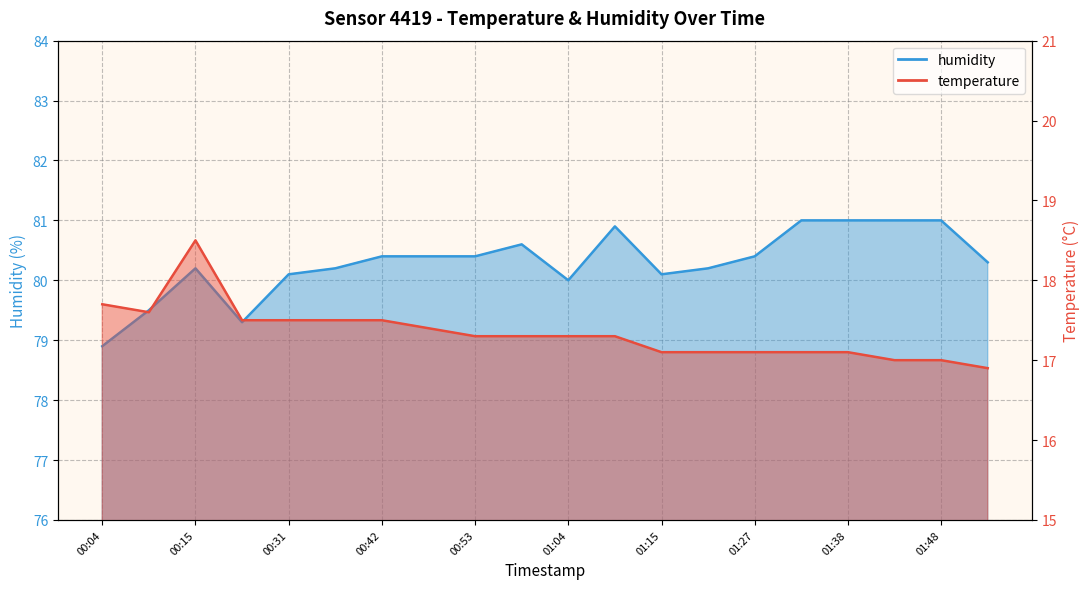

At how many categories does at least one series exceed 68?

20